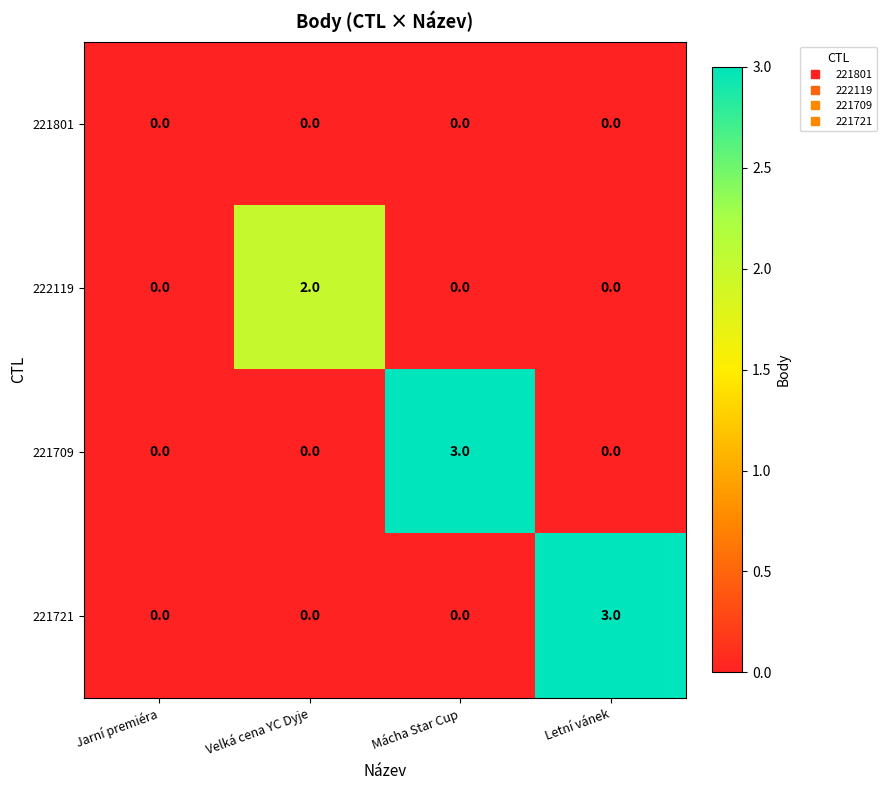

What is the sum of all 221709 values?

3